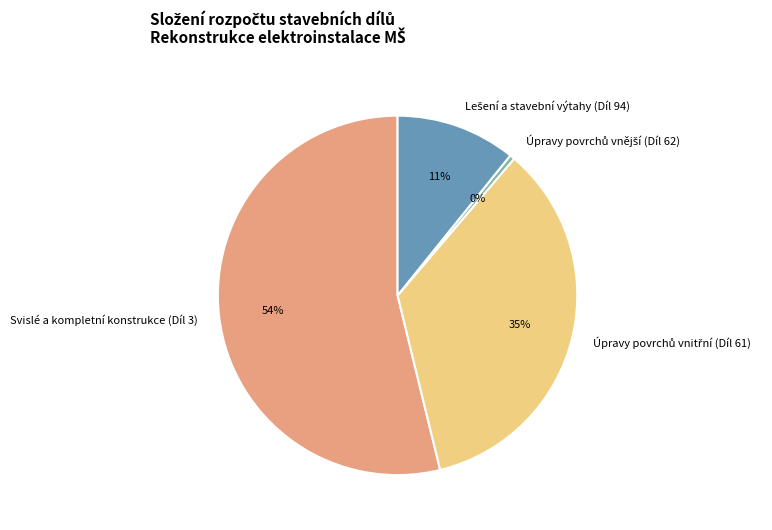

Is there a majority slice in this chart?

Yes